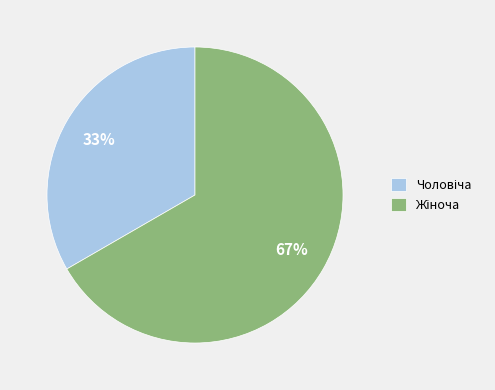

Is there any slice that represents more than half of the pie?

Yes